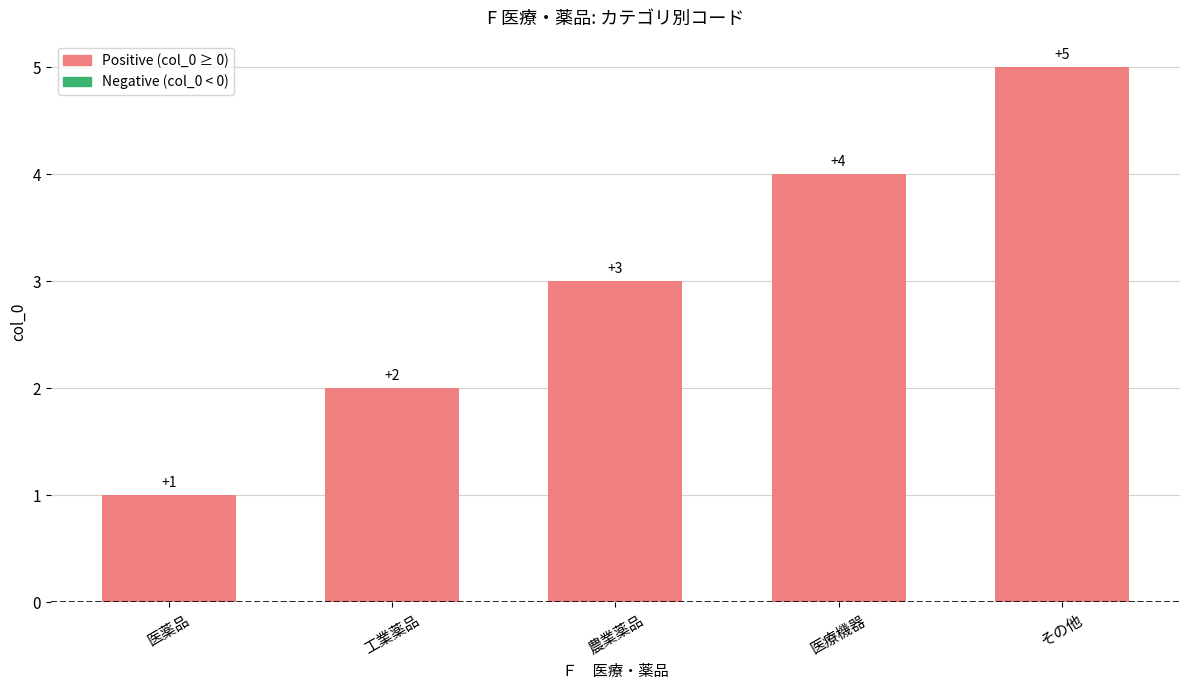

Which has a higher value, 農業薬品 or 工業薬品?

農業薬品